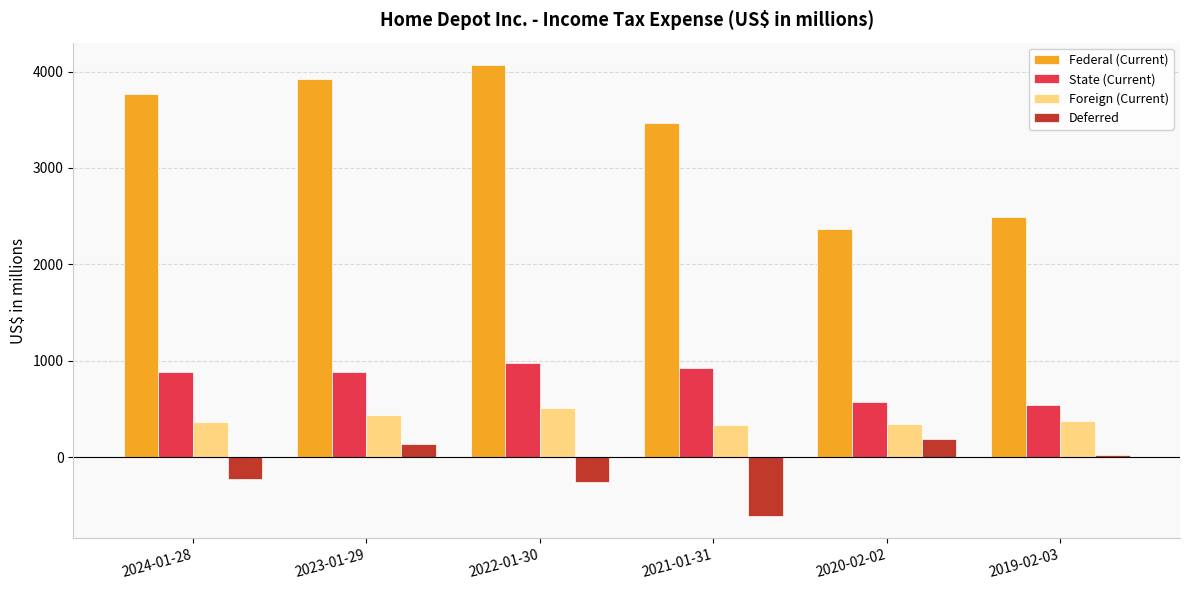

Which series changed the most between 2024-01-28 and 2020-02-02?

Federal (Current)